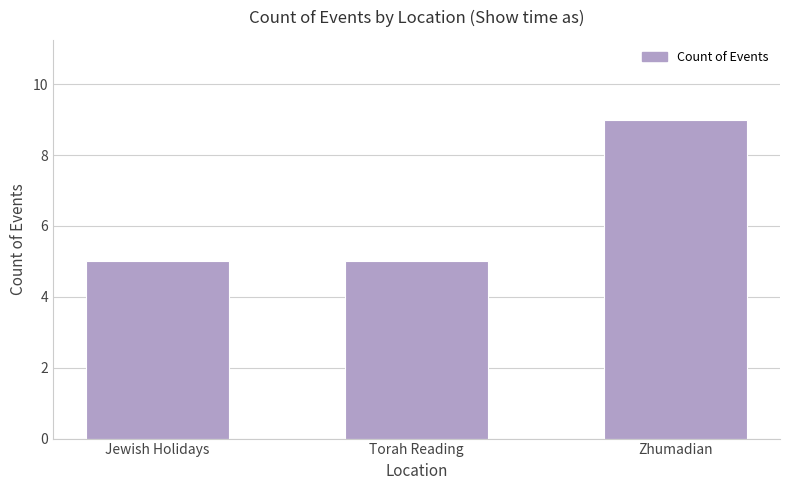

The value at Jewish Holidays is 5. True or false?

True